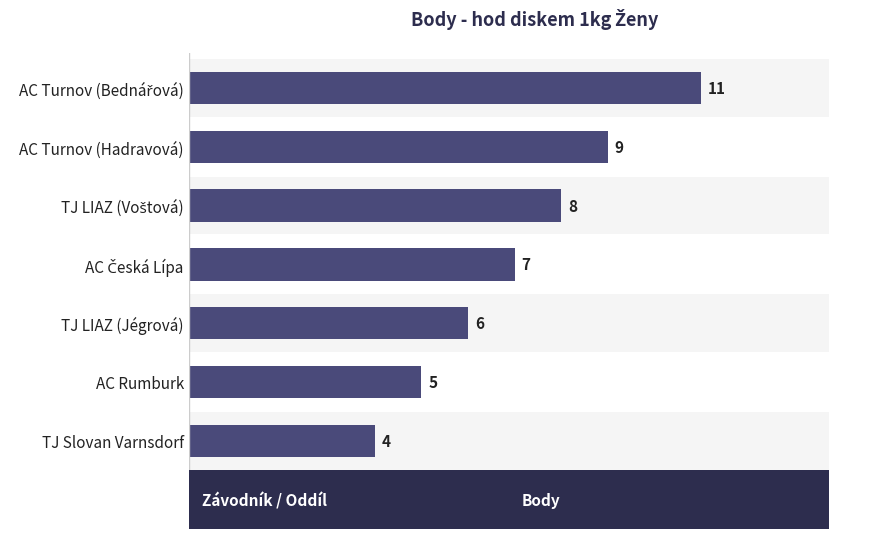

Count the number of categories in the chart.

7